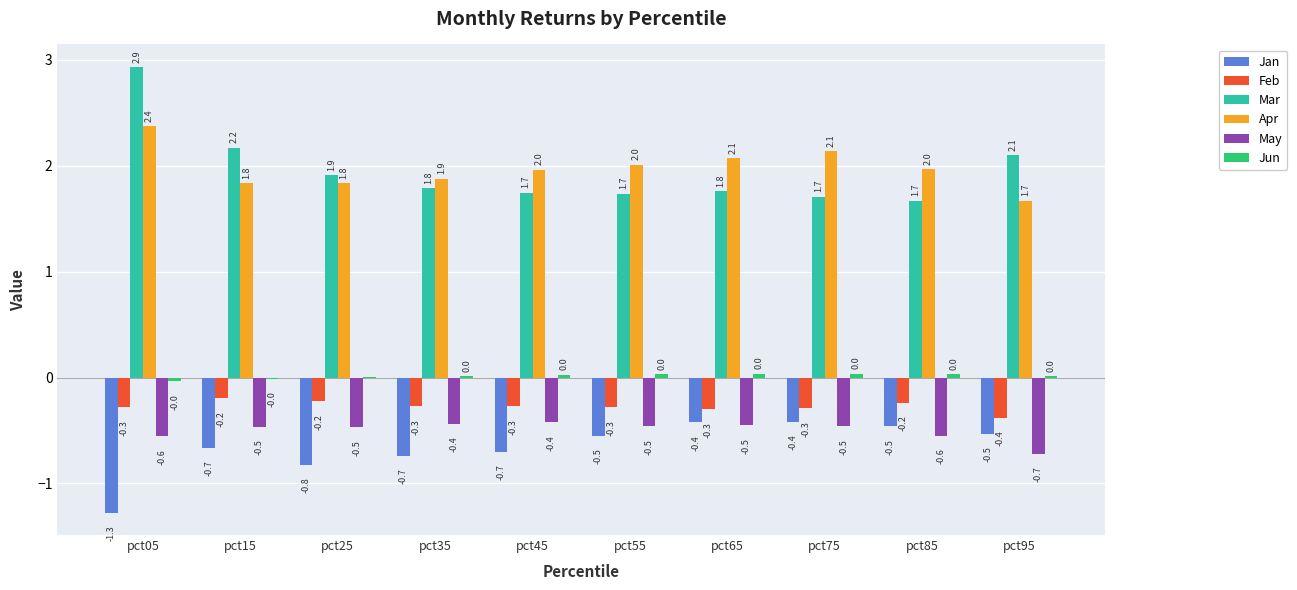

What value does the Mar series have at pct55?

1.7